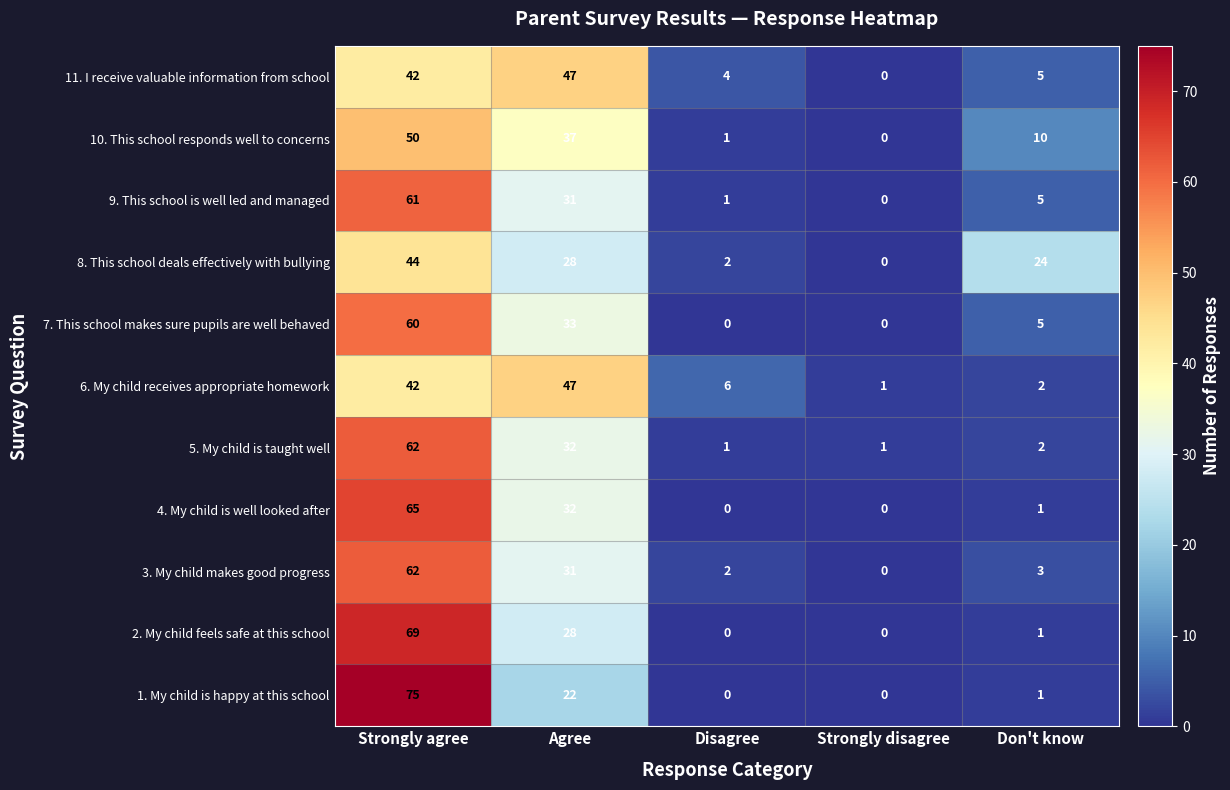

True or false: 11. I receive valuable information from school has a value of 42 at Strongly agree.

True